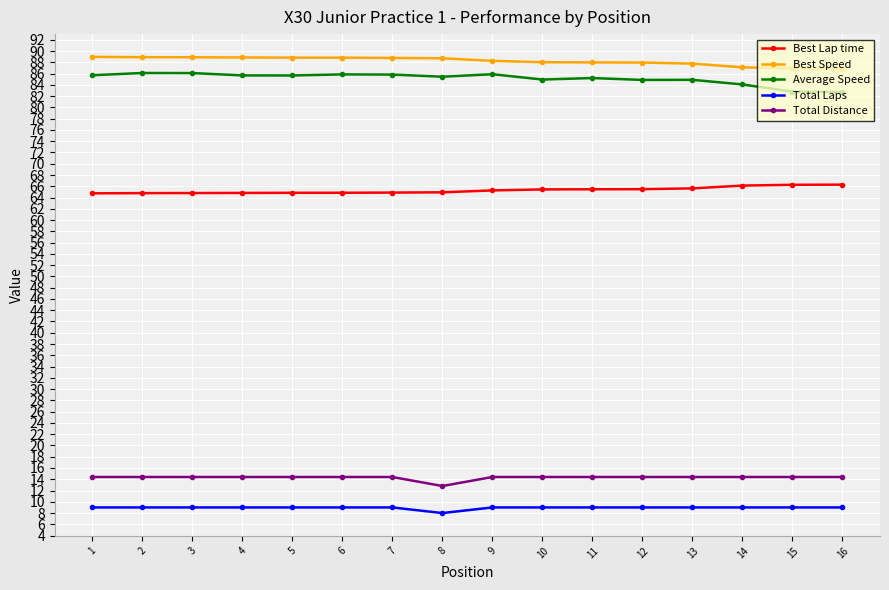

Which series has the largest range (max minus min)?

Average Speed